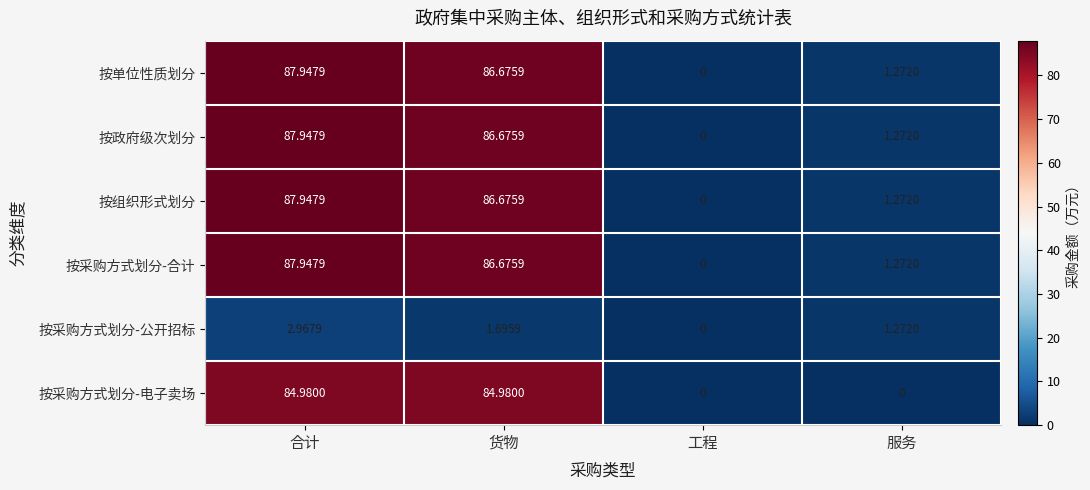

Where does the 按采购方式划分-合计 series first go above 86?

合计